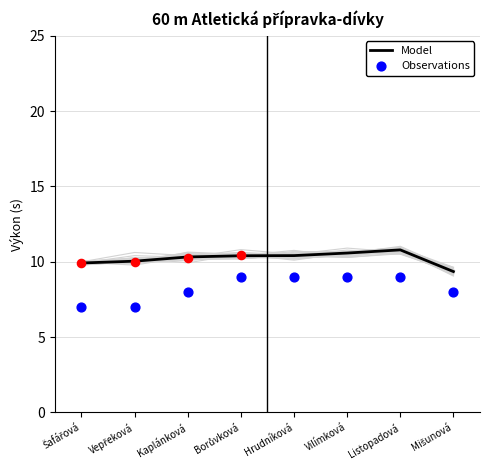

What are all the series names shown in the legend?

Model, Observations